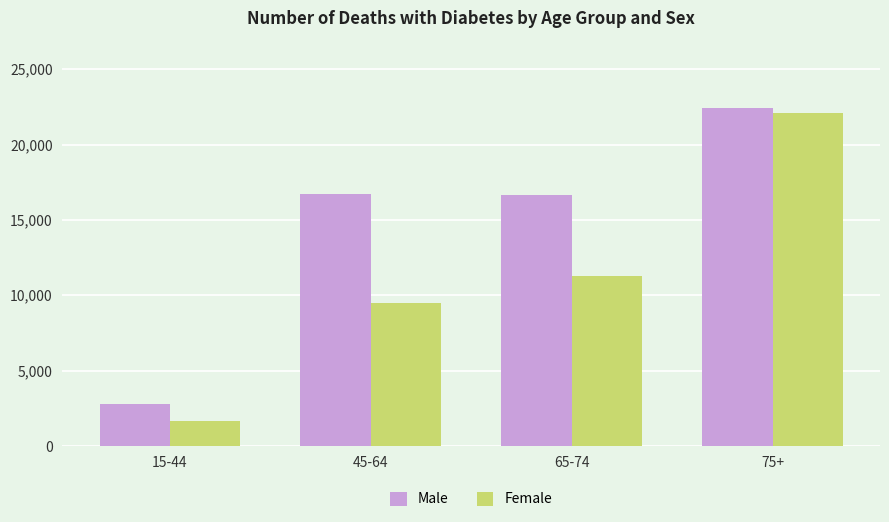

What is the minimum value for Female?

1681